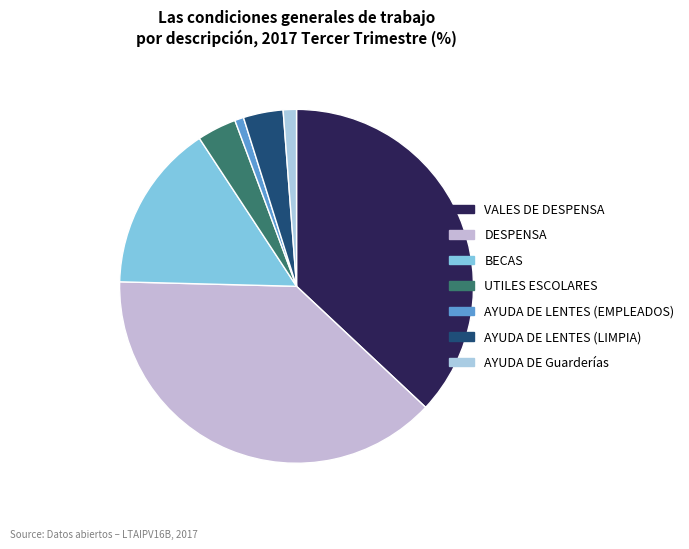

What percentage is the VALES DE DESPENSA slice, to the nearest percent?

37%